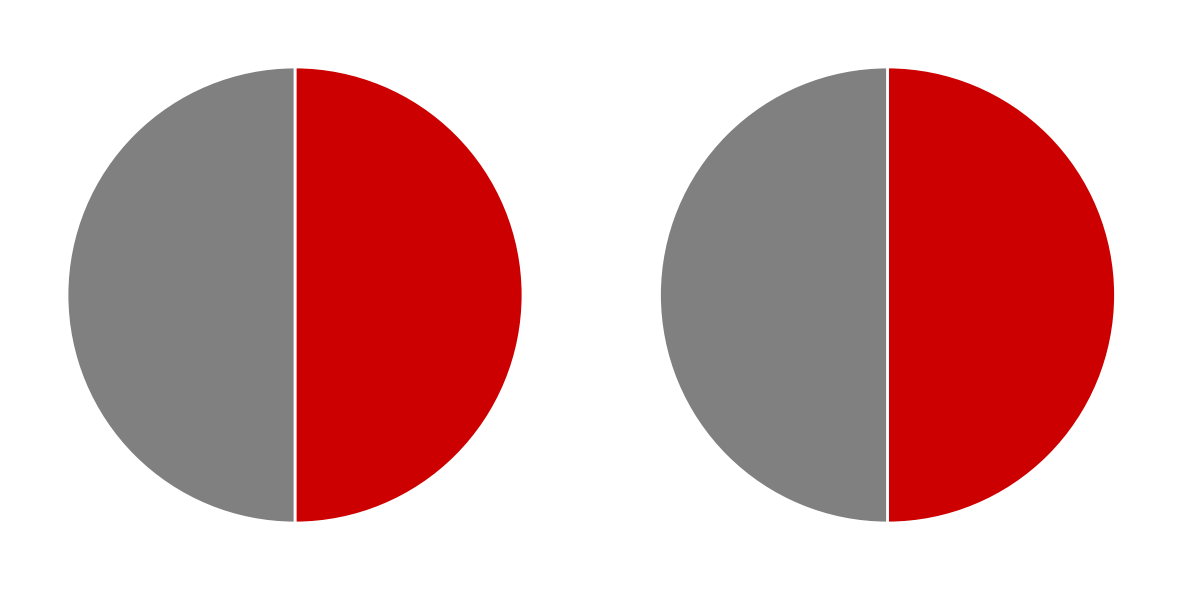

To the nearest percent, what is the combined percentage of 2013-04-23 and 2012-03-16?

100%